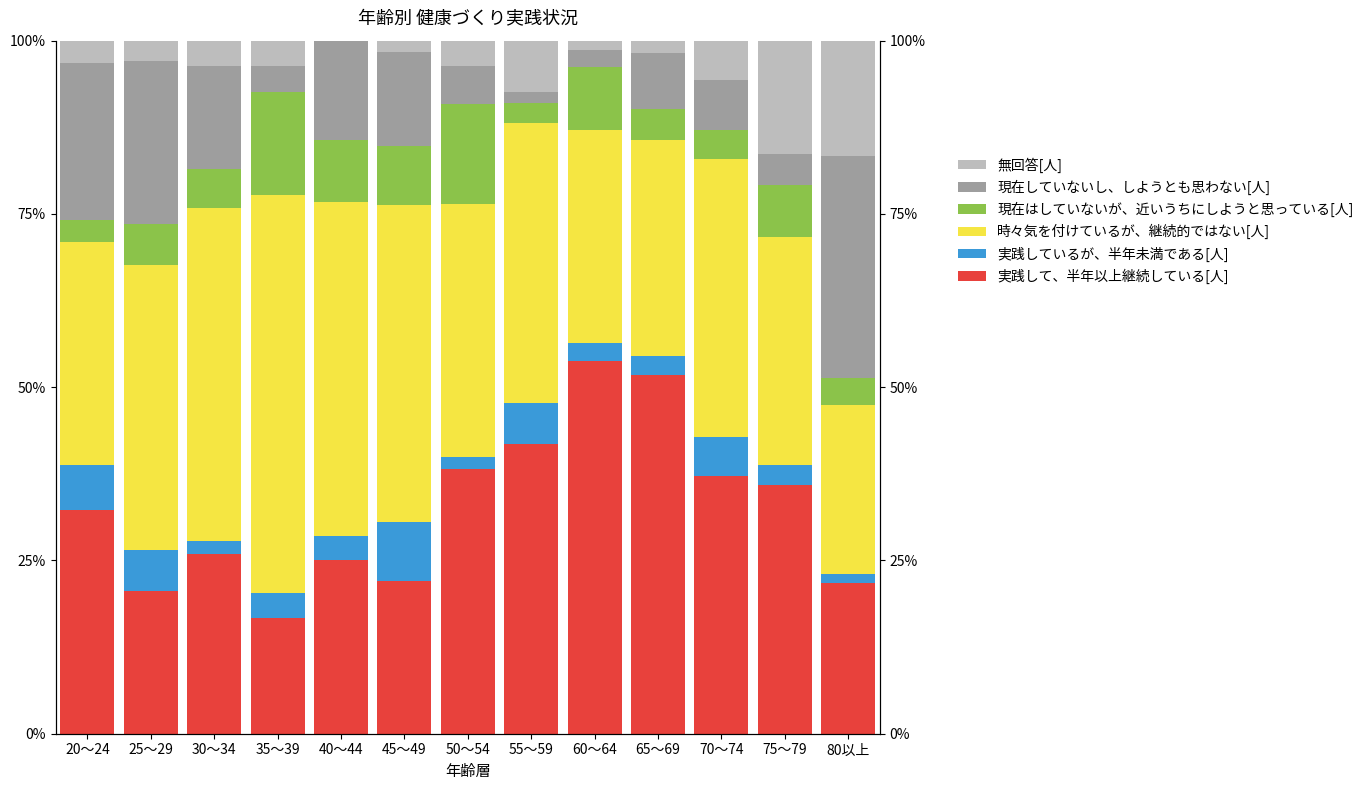

What is the label of the 3rd bar from the right?

70～74